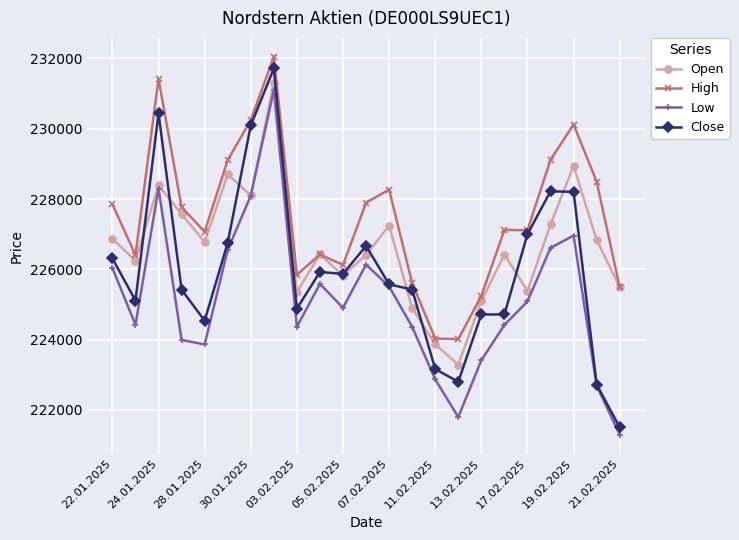

Does the chart have visible grid lines?

Yes